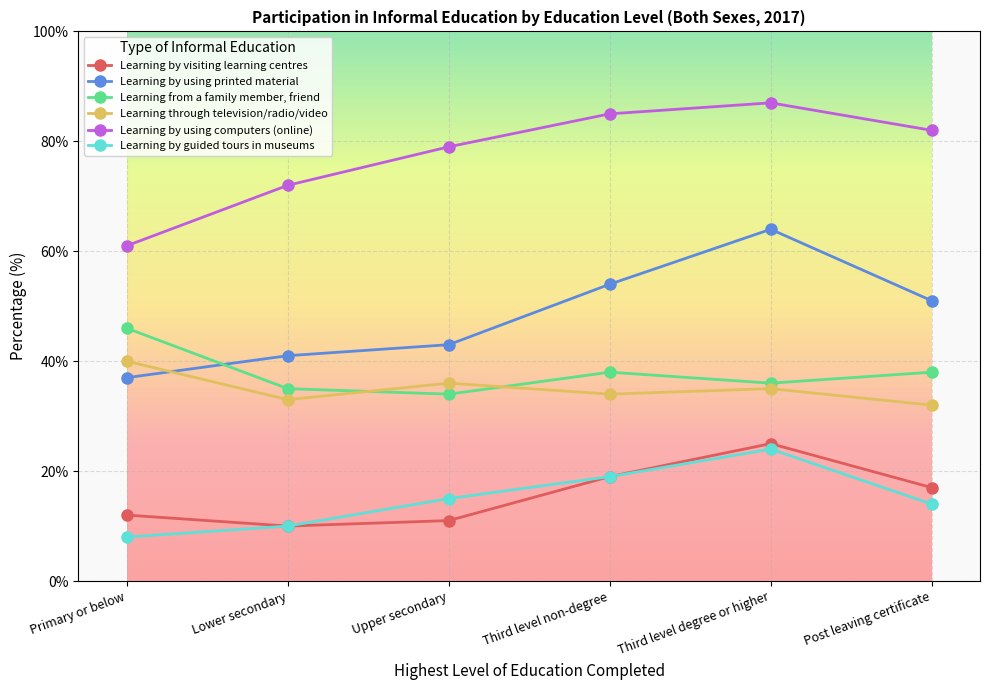

Is the value of Learning by guided tours in museums at Primary or below greater than the value of Learning through television/radio/video at Post leaving certificate?

No